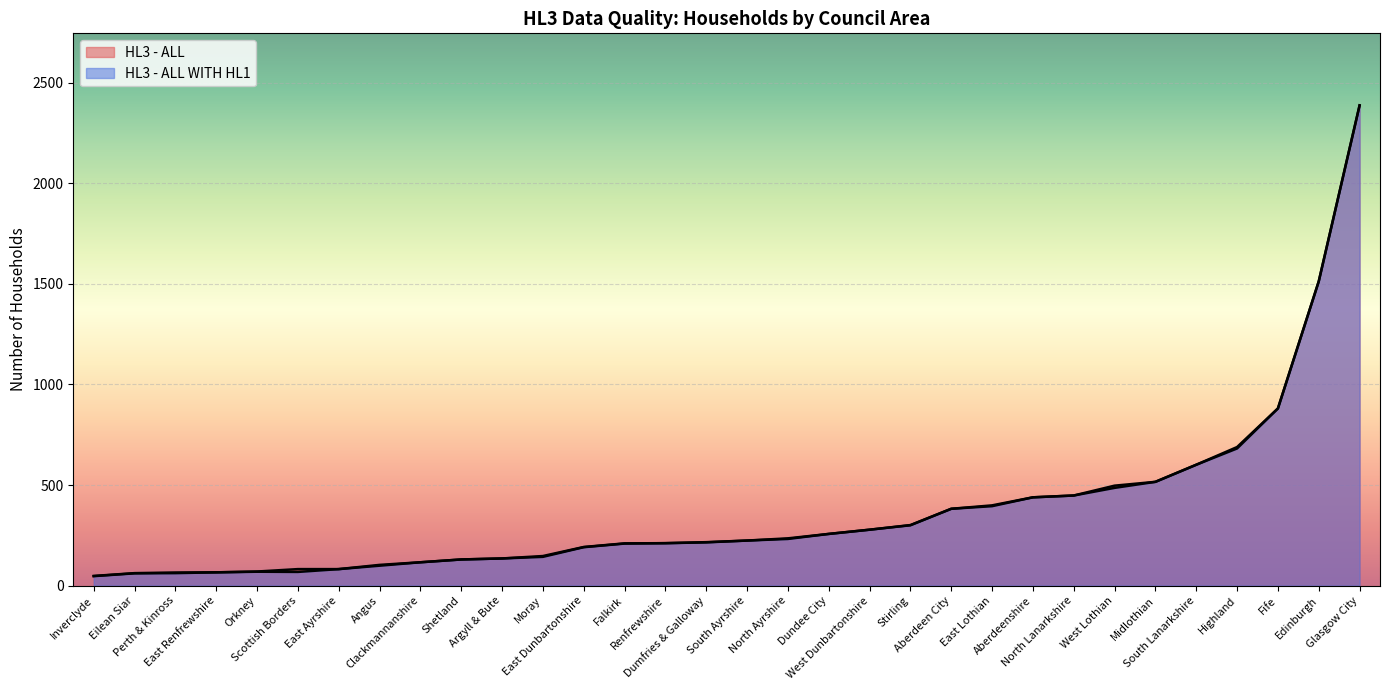

List the series in order of their peak value, highest first.

HL3 - ALL WITH HL1, HL3 - ALL